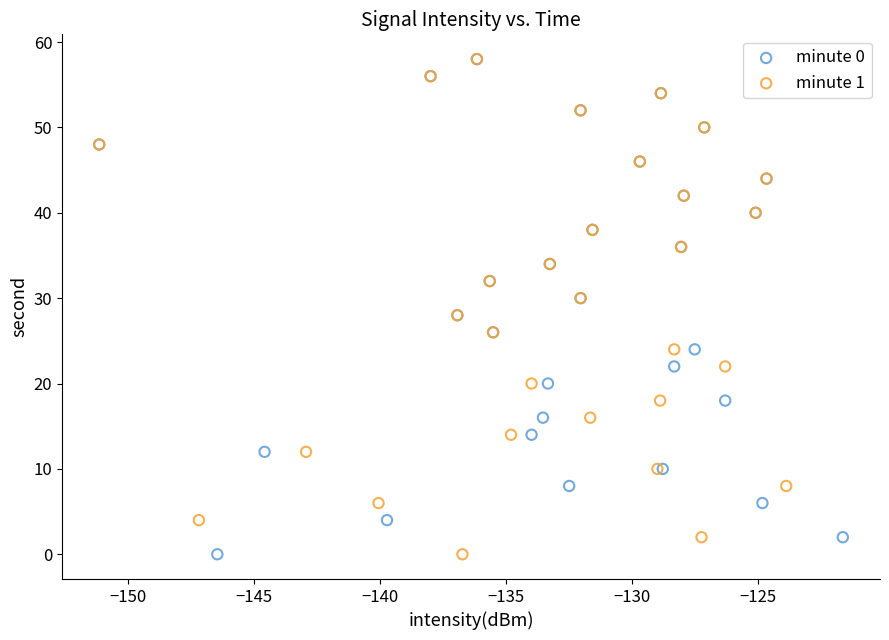

What are all the series names shown in the legend?

minute 0, minute 1